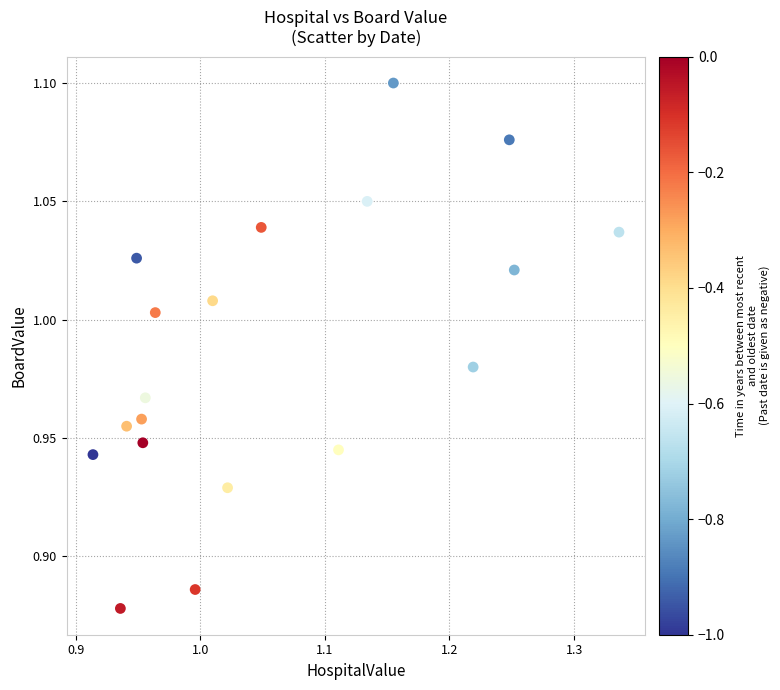

What is the range of X values (max minus min)?

0.4